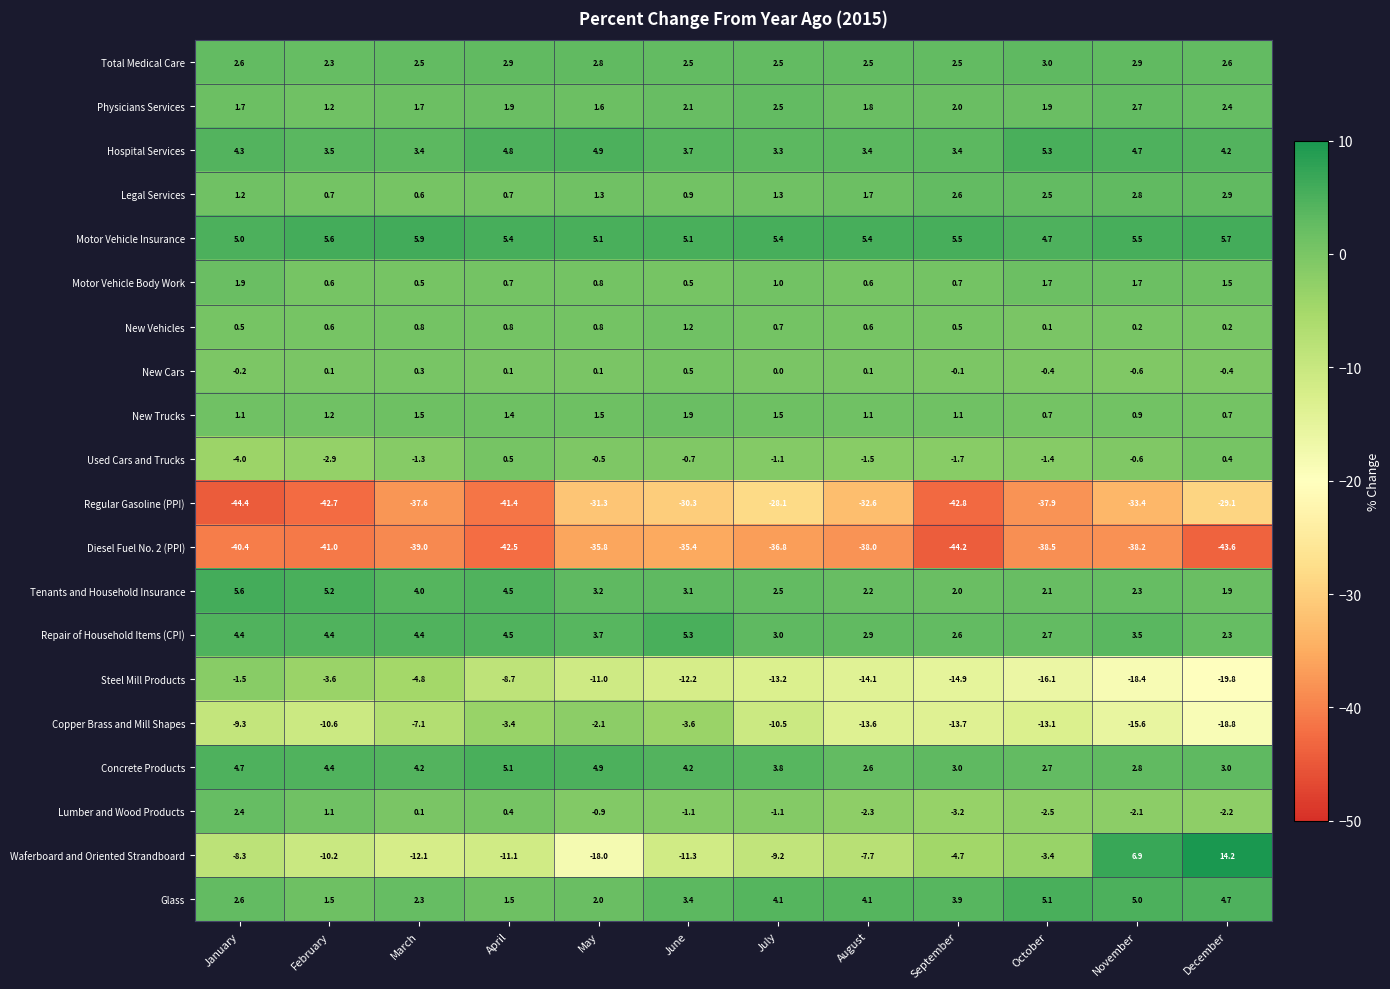

Which series has the widest spread of values?

Waferboard and Oriented Strandboard